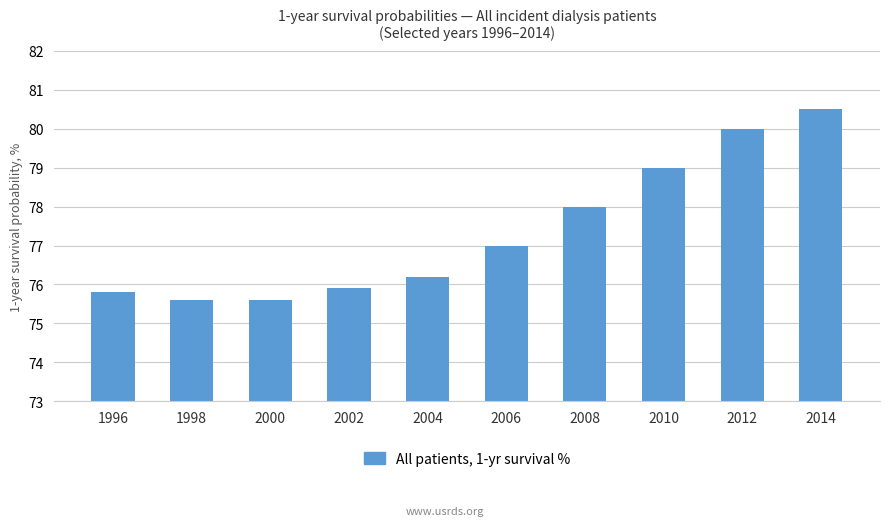

Reading right to left, transcribe all the data shown in this chart.

80.5	80.0	79.0	78.0	77.0	76.2	75.9	75.6	75.6	75.8